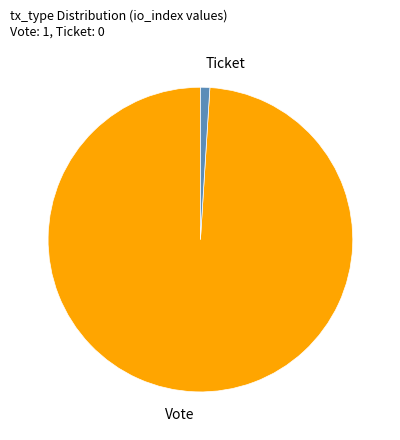

Combined, do Ticket and Vote account for over 50%?

Yes